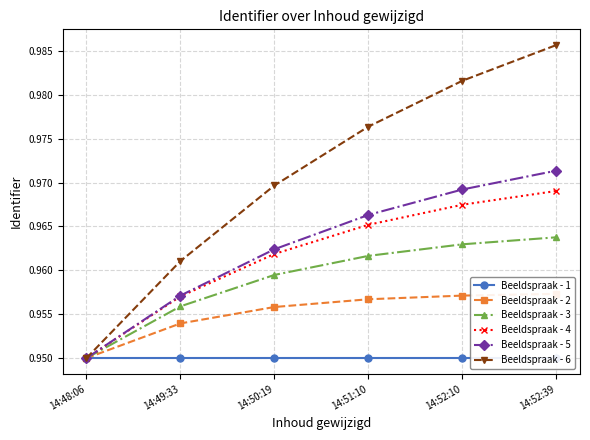

How many categories are shown in the chart?

6